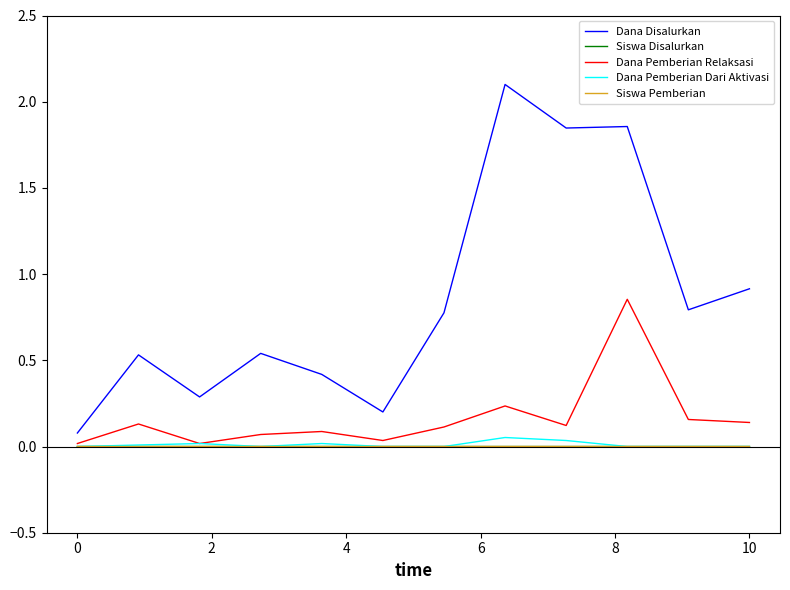

Which series has the largest total across all categories?

Dana Disalurkan